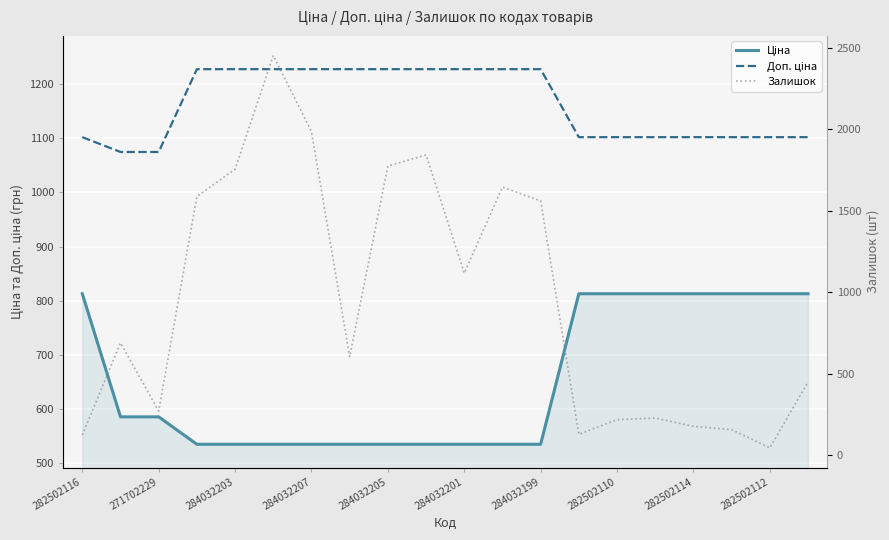

Count the number of data series in this chart.

3